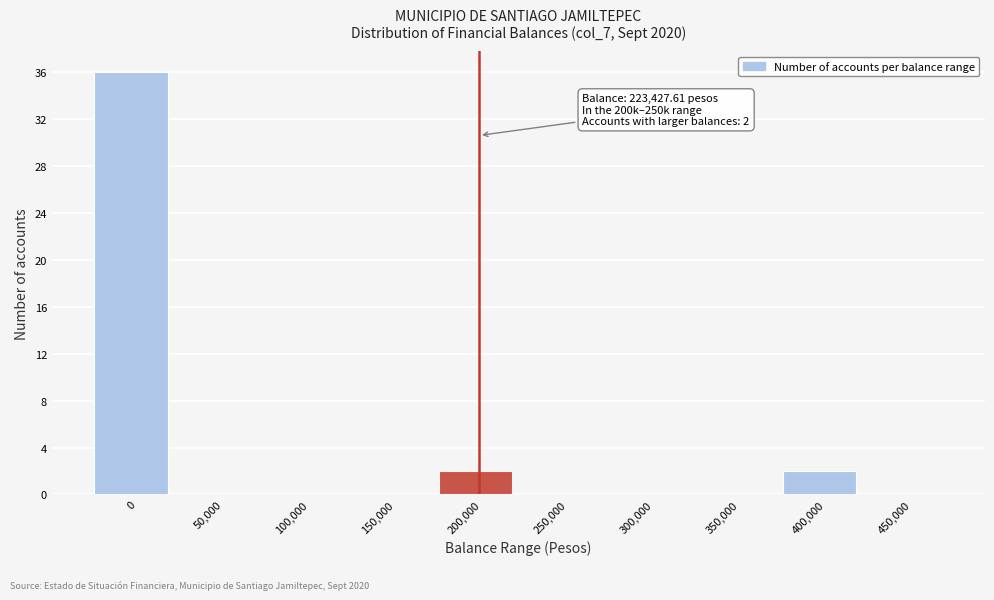

Reading left to right, what are all the values shown in this chart?

0=36	50,000=0	100,000=0	150,000=0	200,000=2	250,000=0	300,000=0	350,000=0	400,000=2	450,000=0